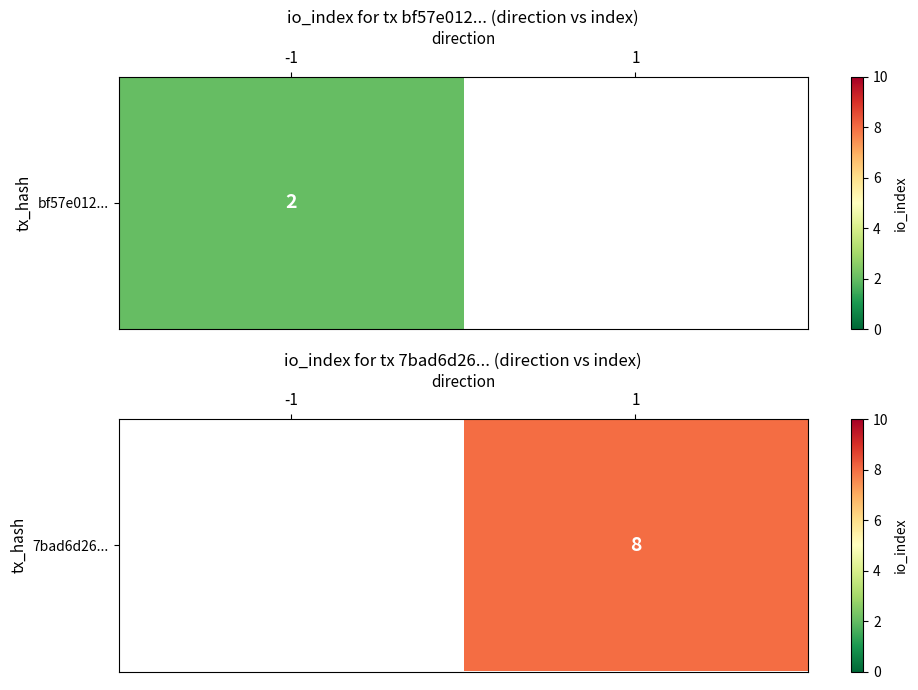

Which category has the highest value across all series?

1